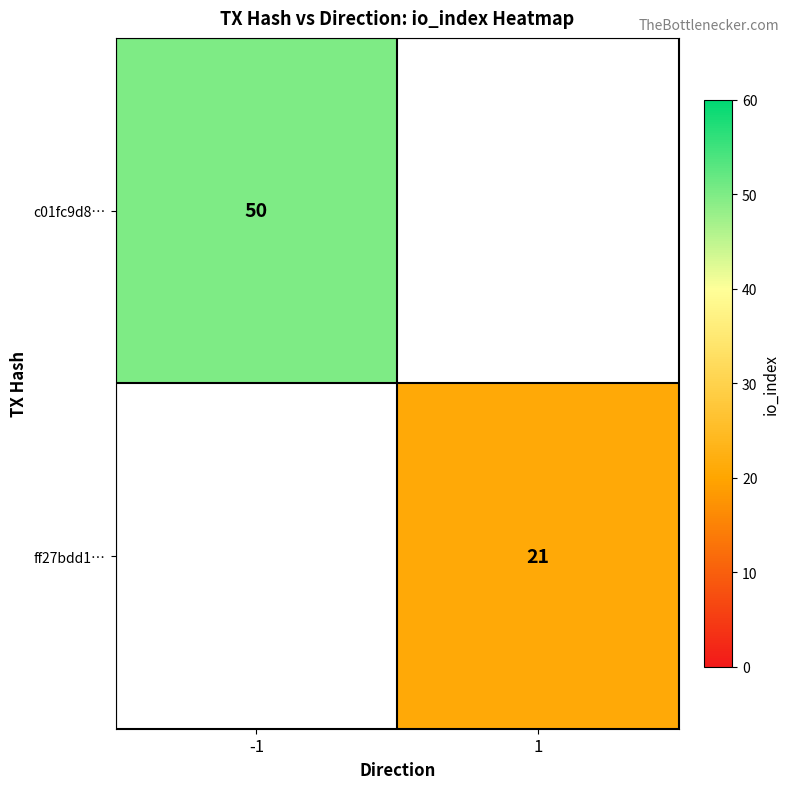

Is it true that c01fc9d8… equals 68 at -1?

False